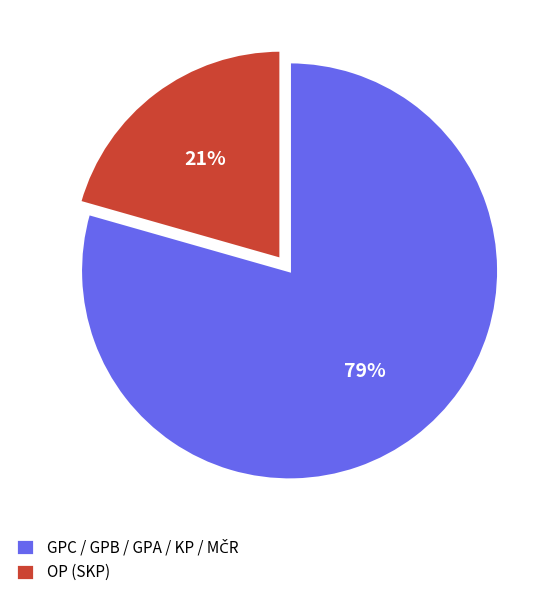

Which slice is the smallest?

OP (SKP)